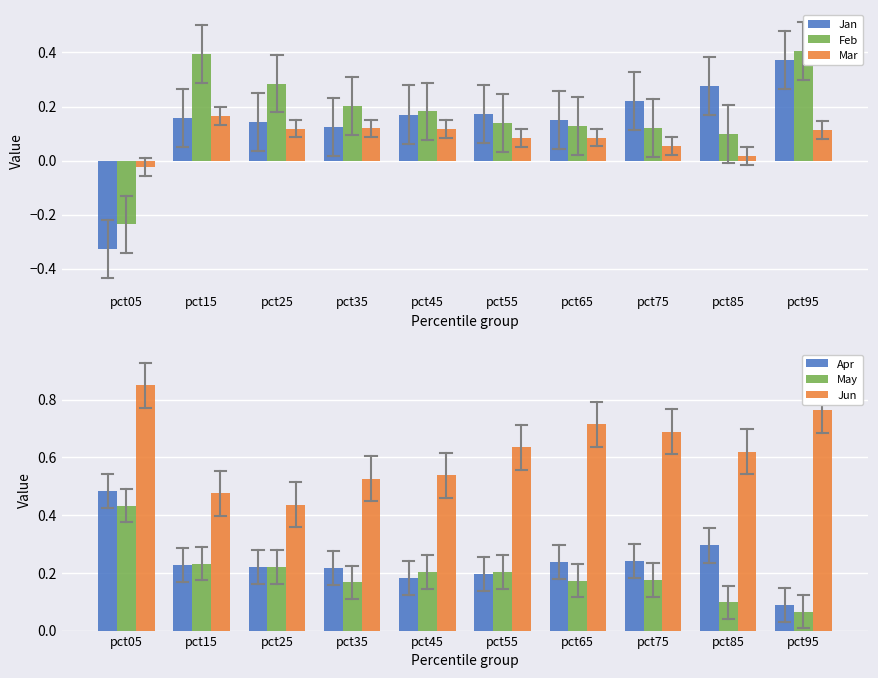

What is the difference between the second highest and minimum values in the Apr series?

0.2